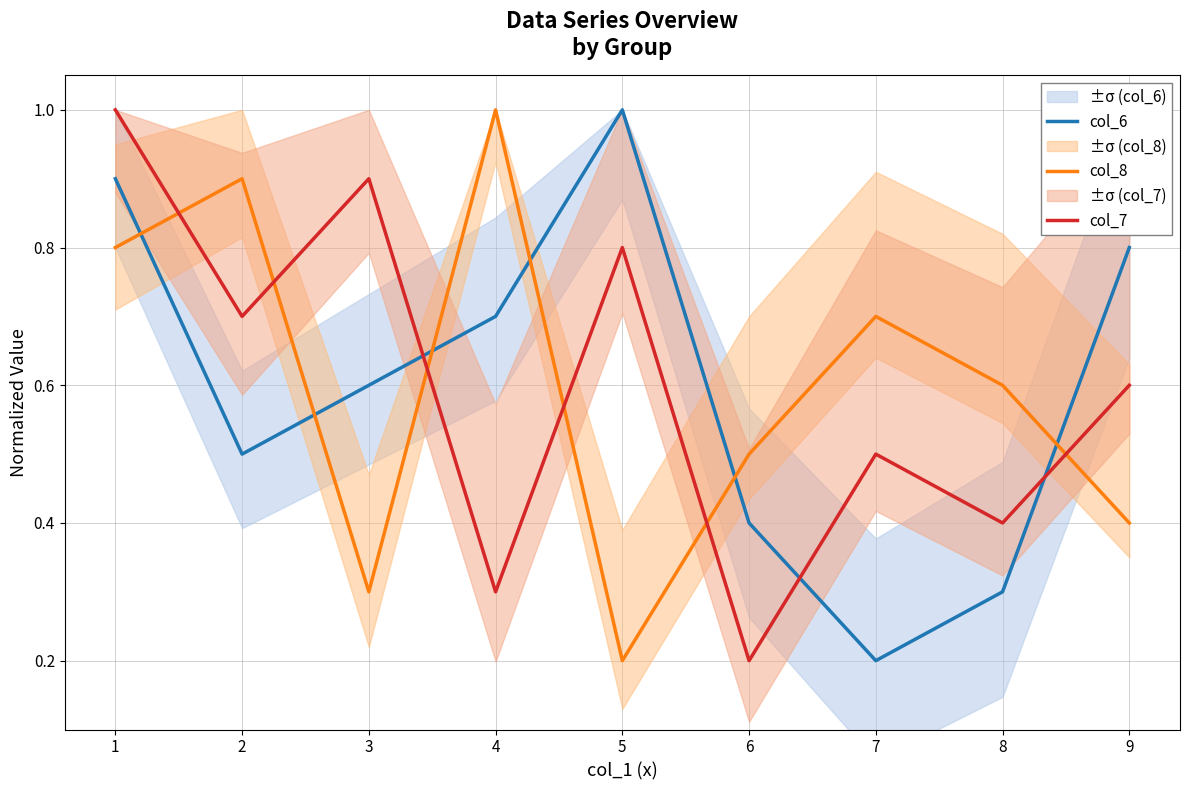

How many intersections are there between col_6 and col_8?

6